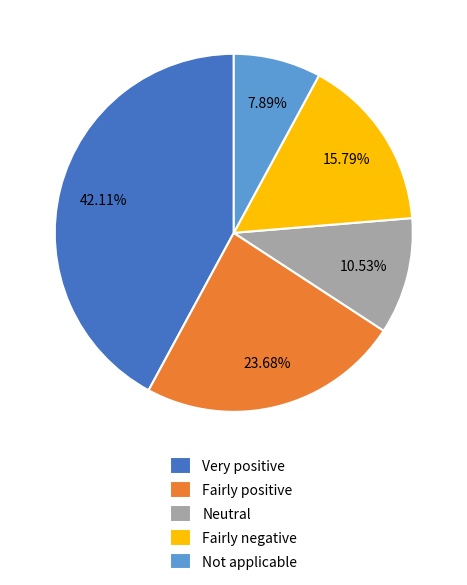

Is it true that Neutral is 11% of the pie?

True